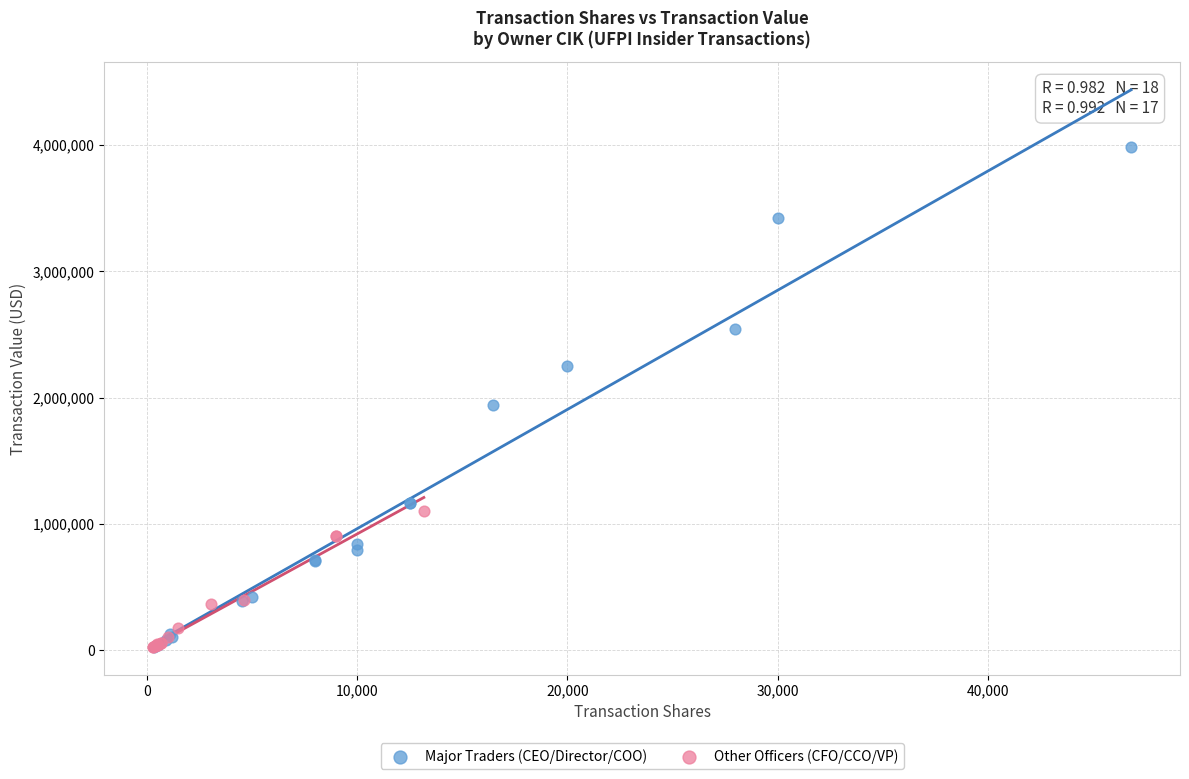

Which series contains the highest Y value?

Major Traders (CEO/Director/COO)